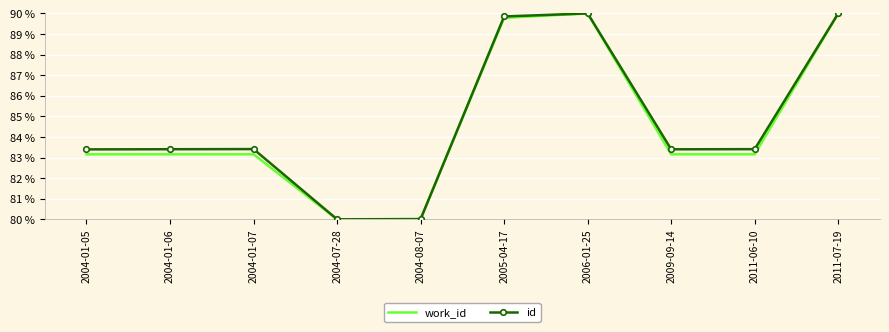

What is the smallest value displayed?

80.0